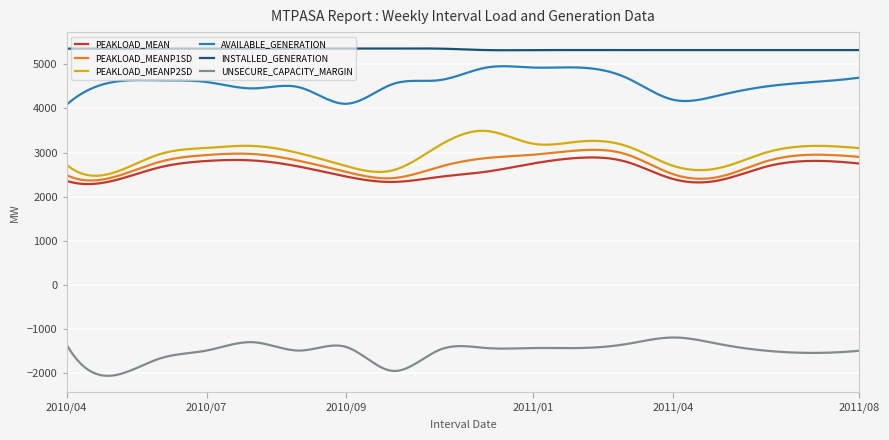

Which series has the largest total across all categories?

INSTALLED_GENERATION